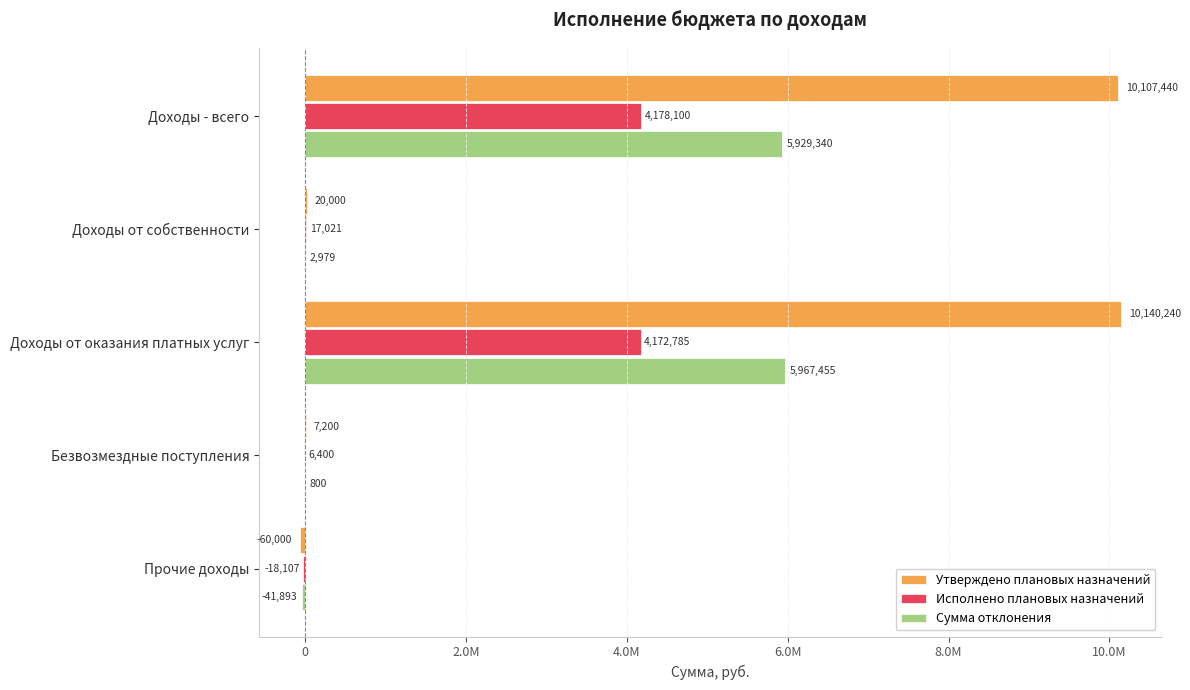

What are all the series names shown in the legend?

Утверждено плановых назначений, Исполнено плановых назначений, Сумма отклонения